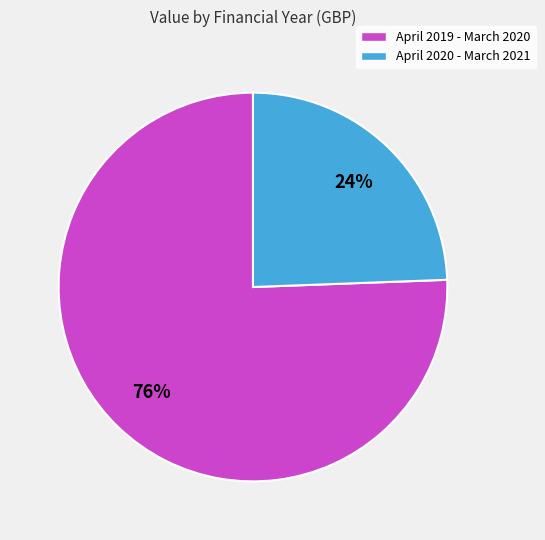

What percentage is the April 2019 - March 2020 slice, to the nearest percent?

76%